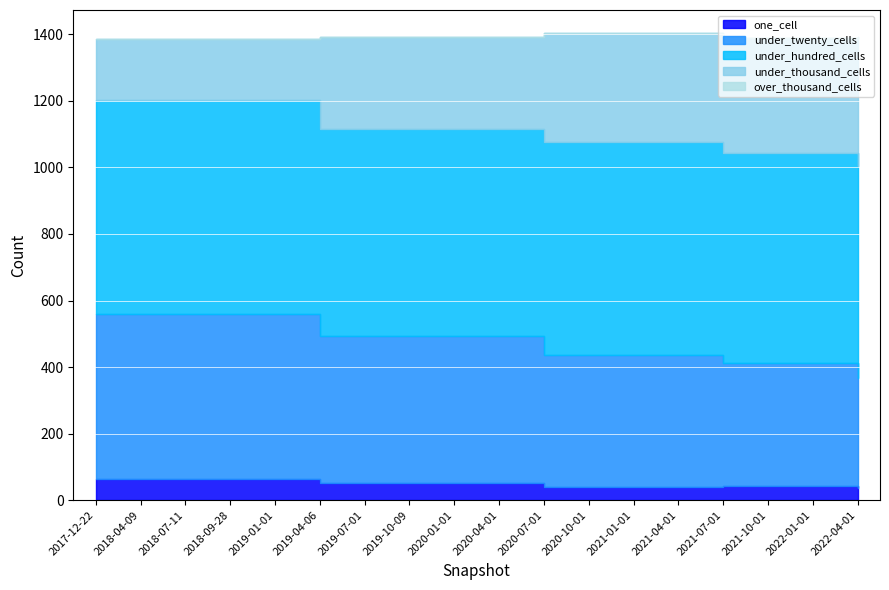

Between 2021-01-01 and 2017-12-22, which is larger?

2017-12-22